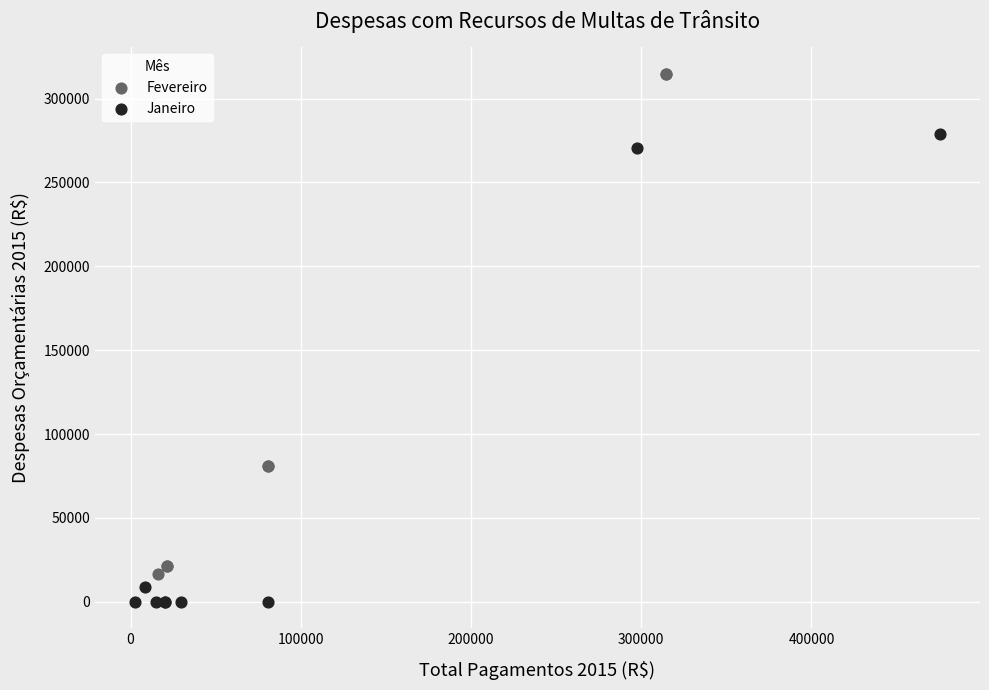

Which series reaches the minimum Y coordinate?

Janeiro